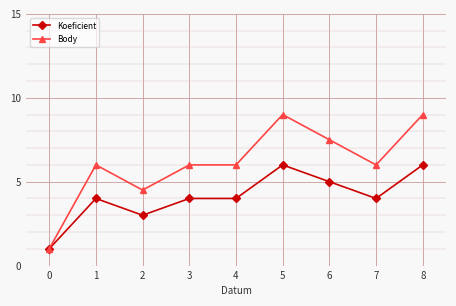

Which series has the largest range (max minus min)?

Body